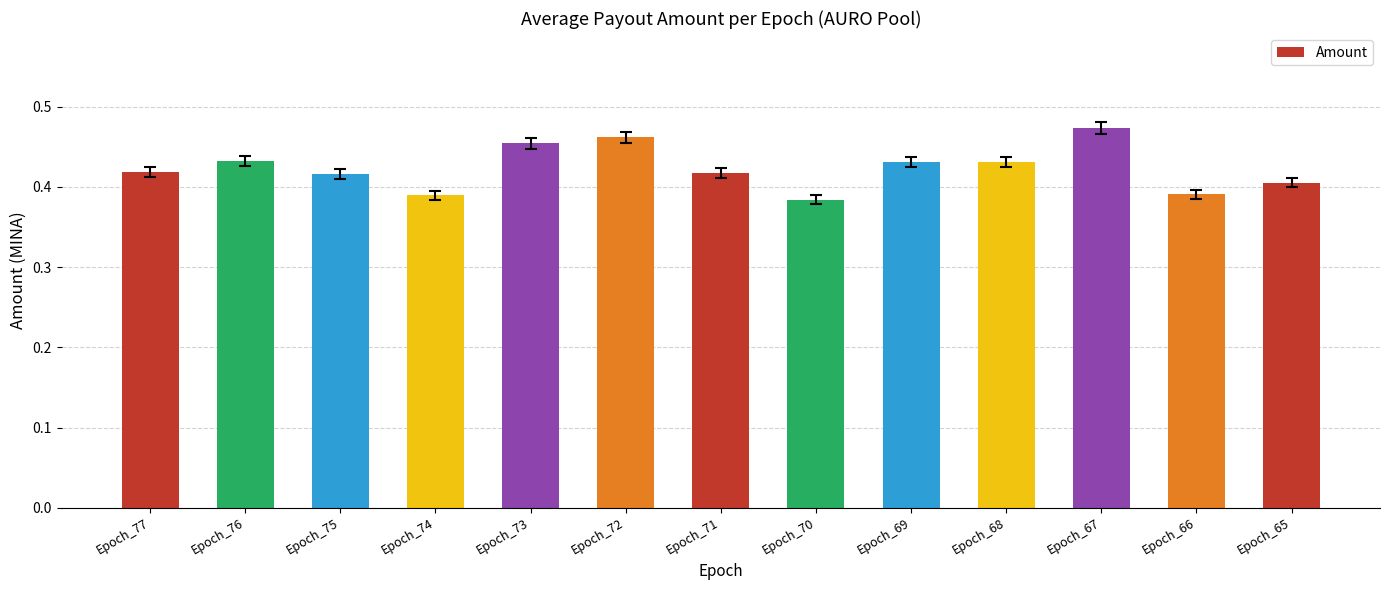

How many values are between 0 and 1?

13